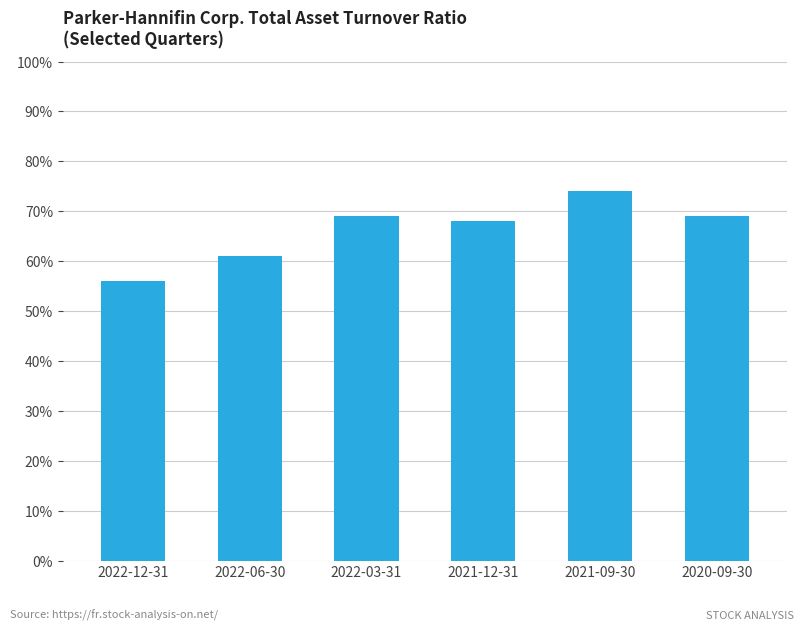

Reading left to right, extract all data points from this chart.

2022-12-31=0.6	2022-06-30=0.6	2022-03-31=0.7	2021-12-31=0.7	2021-09-30=0.7	2020-09-30=0.7